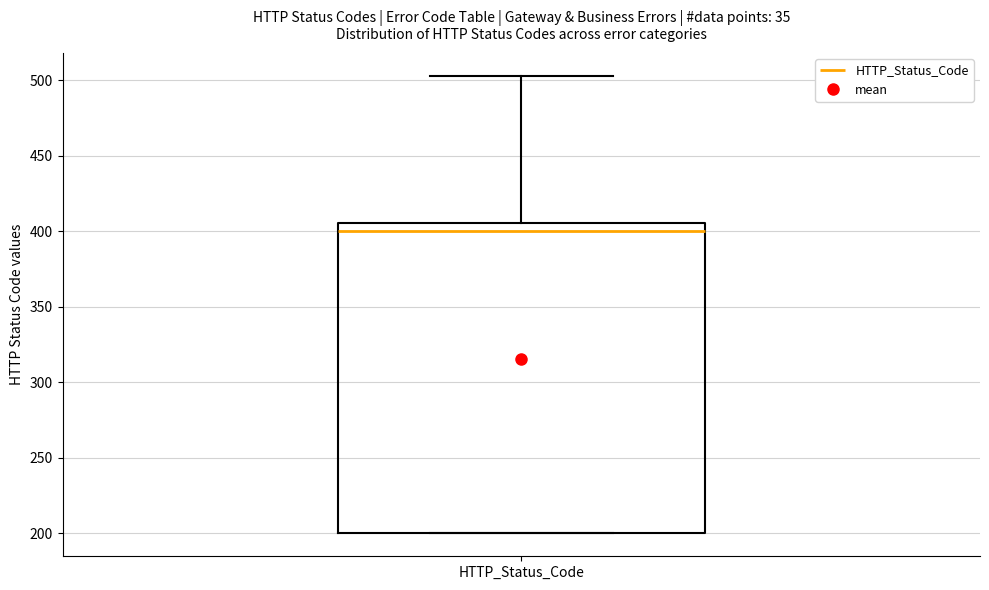

Where is the lower edge of the box for HTTP_Status_Code on the y-axis? The values are not printed on the chart, so give them approximately, as read against the axis.

200